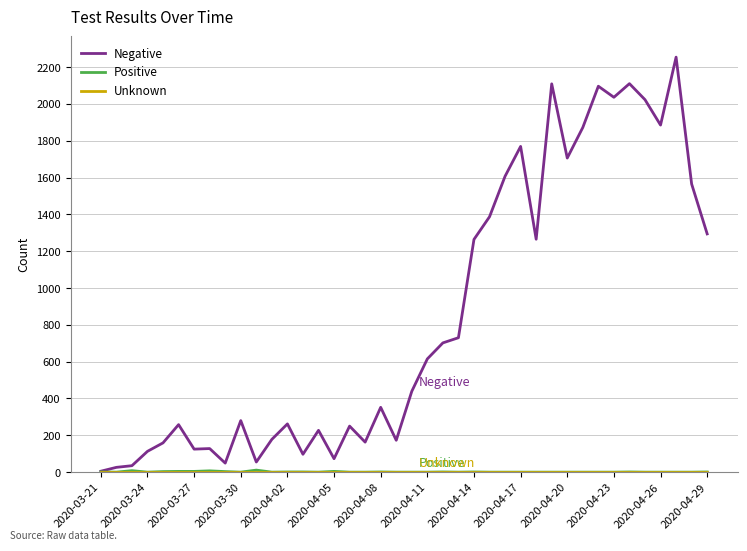

What is the greatest value displayed?

2254